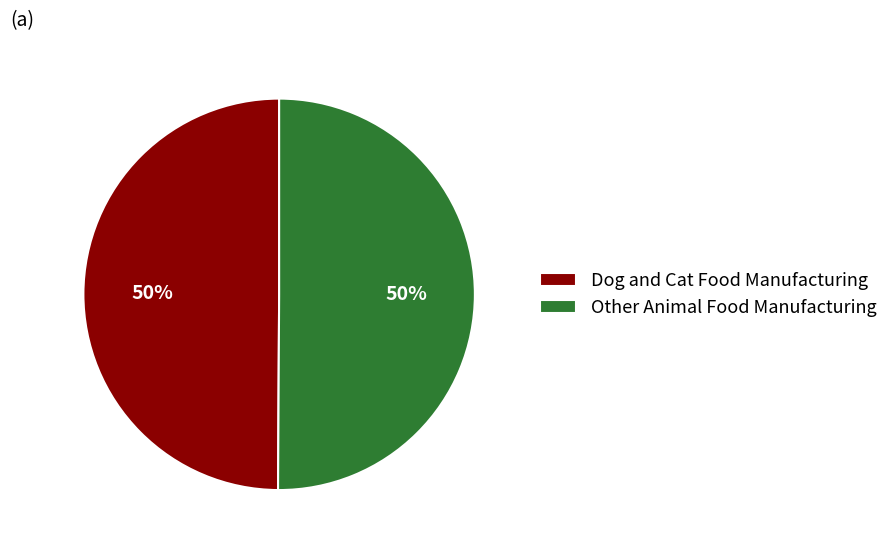

How many slices are in this pie chart?

2